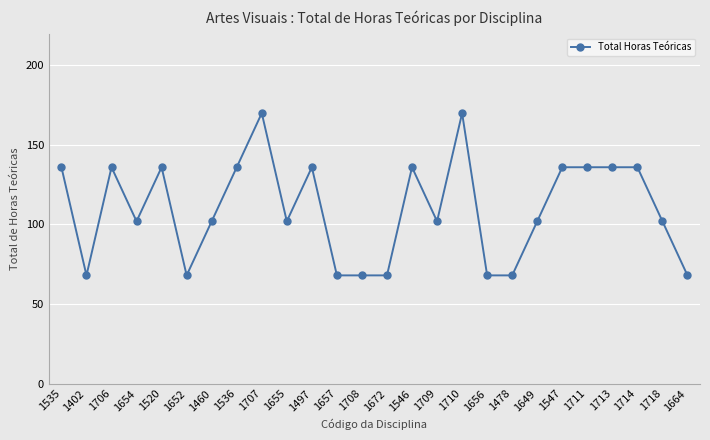

At which label does the data first exceed 102?

1535